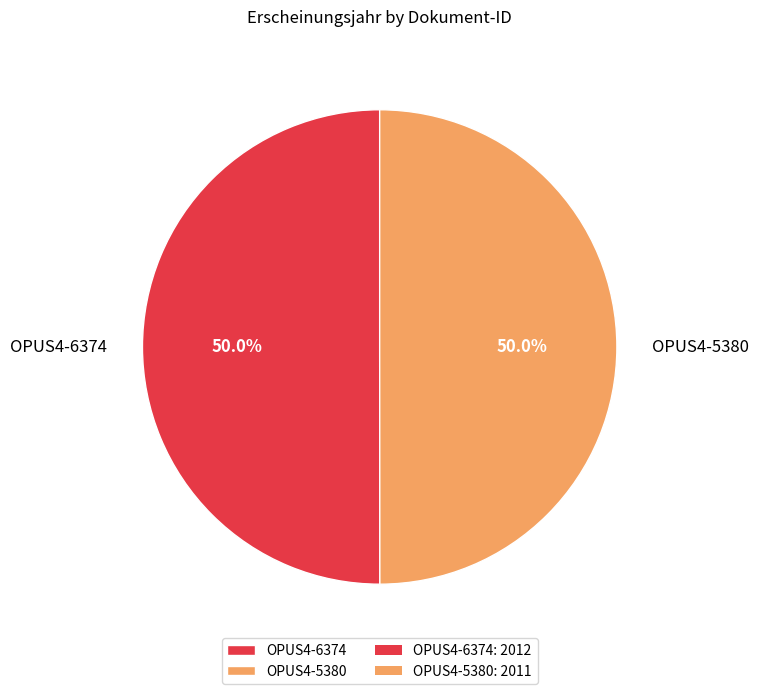

What percentage do OPUS4-6374 and OPUS4-5380 together represent?

100.0%